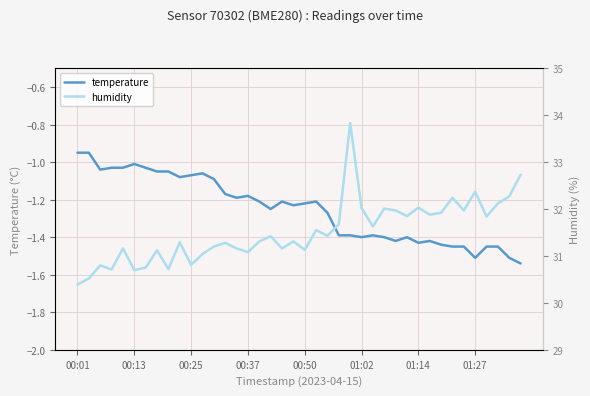

True or false: humidity and temperature cross at least once.

False